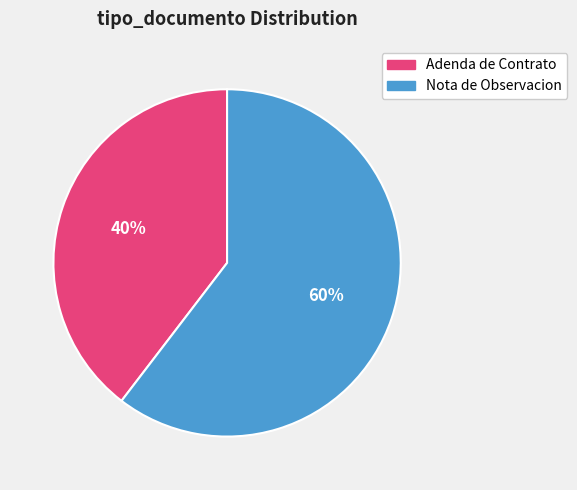

Which slice is the smallest?

Adenda de Contrato